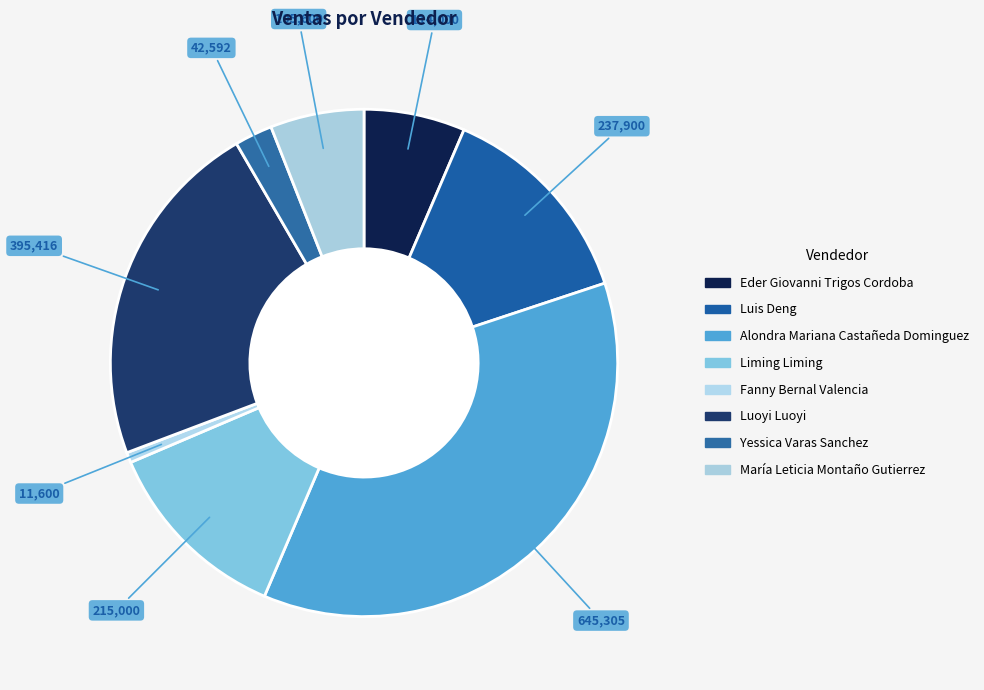

How many segments does this pie chart have?

8